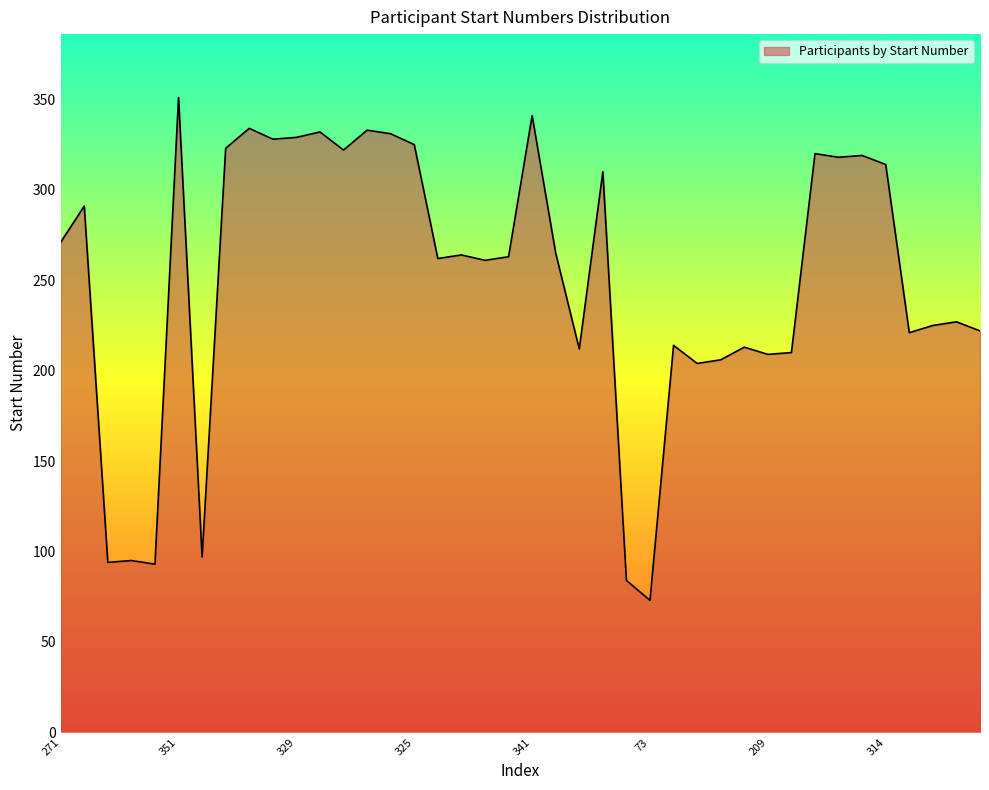

What is the difference between the maximum and minimum values?

278